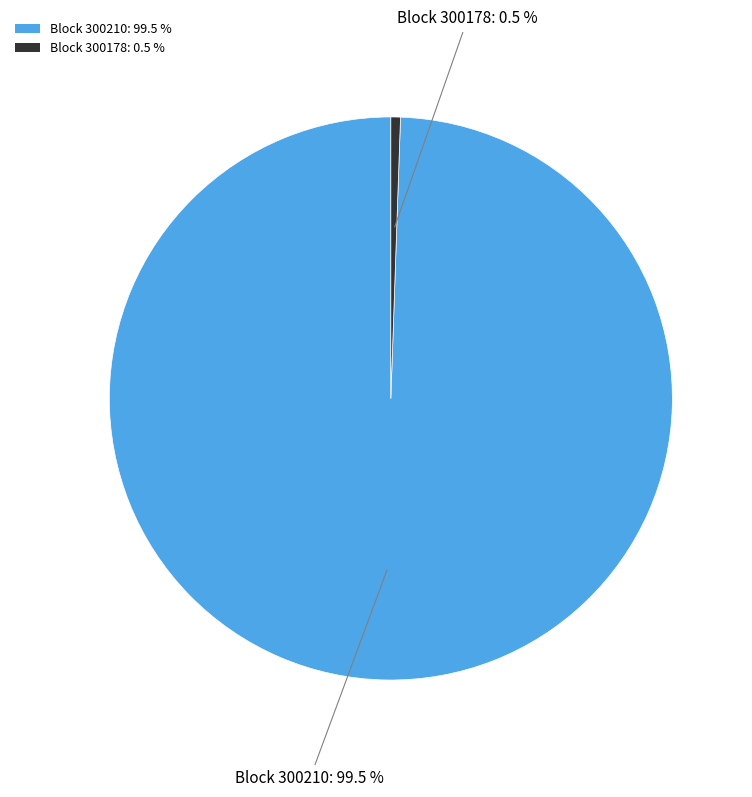

Which category has the smallest portion of the pie?

Block 300178: 0.5 %